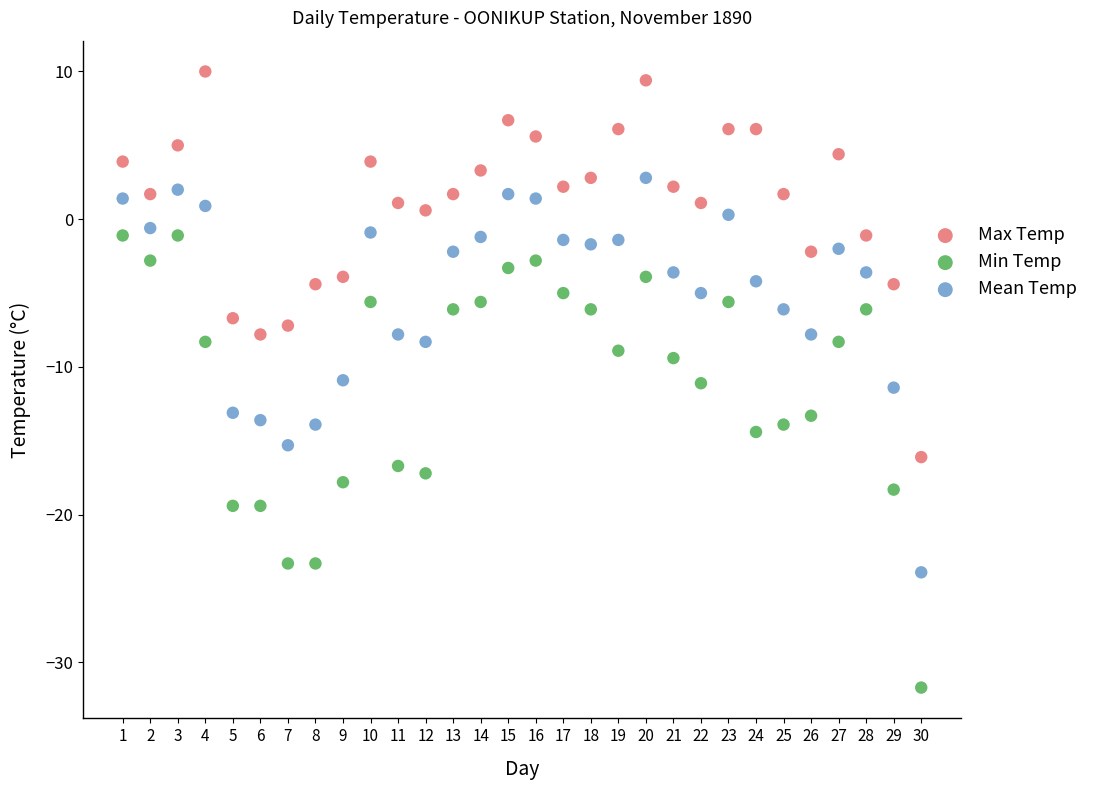

What are all the series names shown in the legend?

Max Temp, Min Temp, Mean Temp